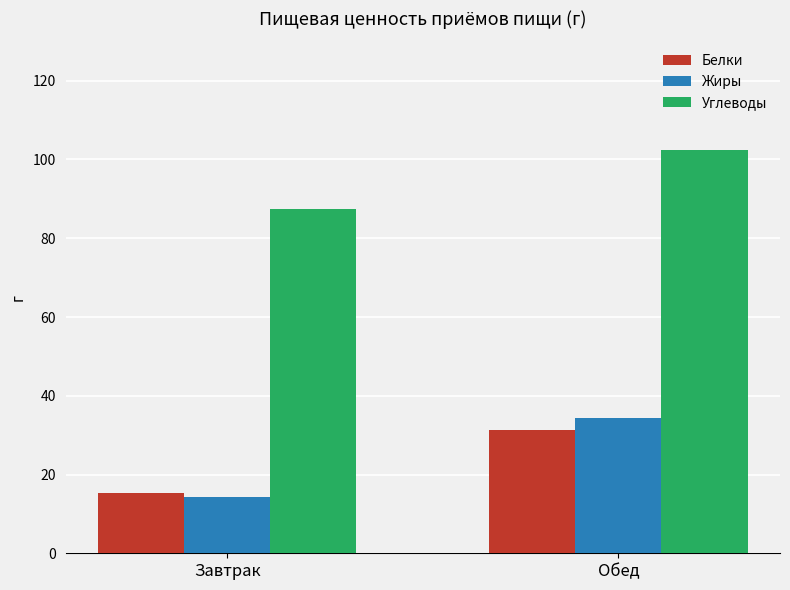

What is the difference between the maximum and minimum values in the Белки series?

16.1